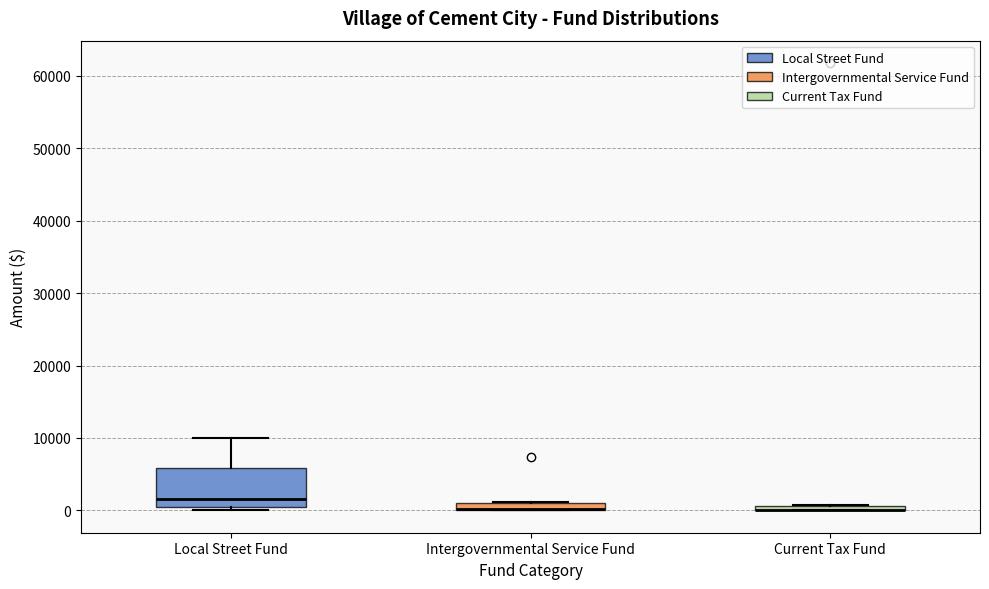

Where is the lower edge of the box for Intergovernmental Service Fund on the y-axis? The values are not printed on the chart, so give them approximately, as read against the axis.

0